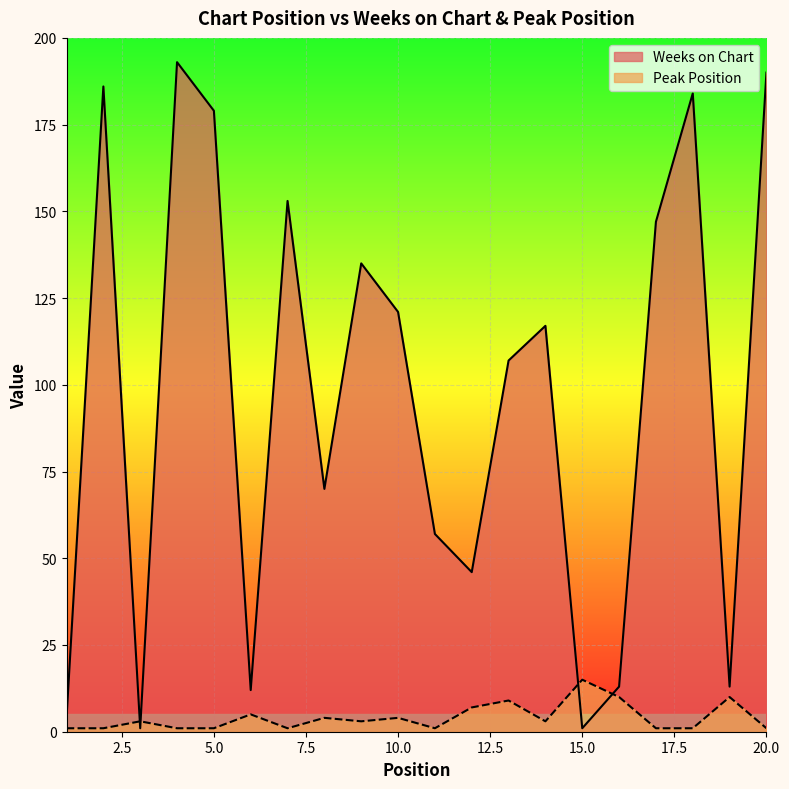

True or false: Peak Position and Weeks on Chart cross at least once.

True